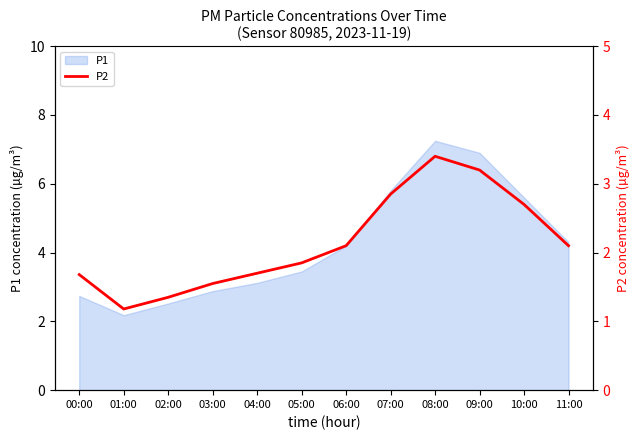

What is the sum of all values?

25.7